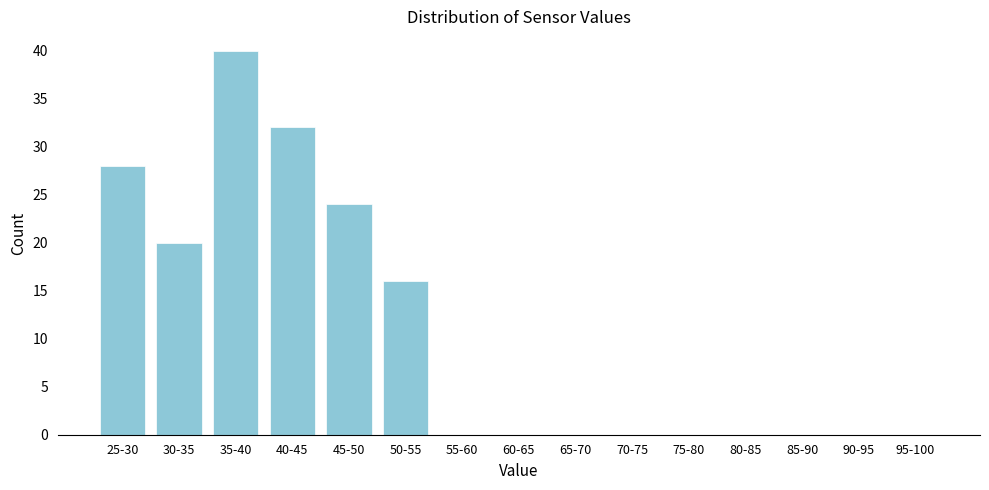

Reading left to right, extract all data points from this chart.

25-30=28	30-35=20	35-40=40	40-45=32	45-50=24	50-55=16	55-60=0	60-65=0	65-70=0	70-75=0	75-80=0	80-85=0	85-90=0	90-95=0	95-100=0